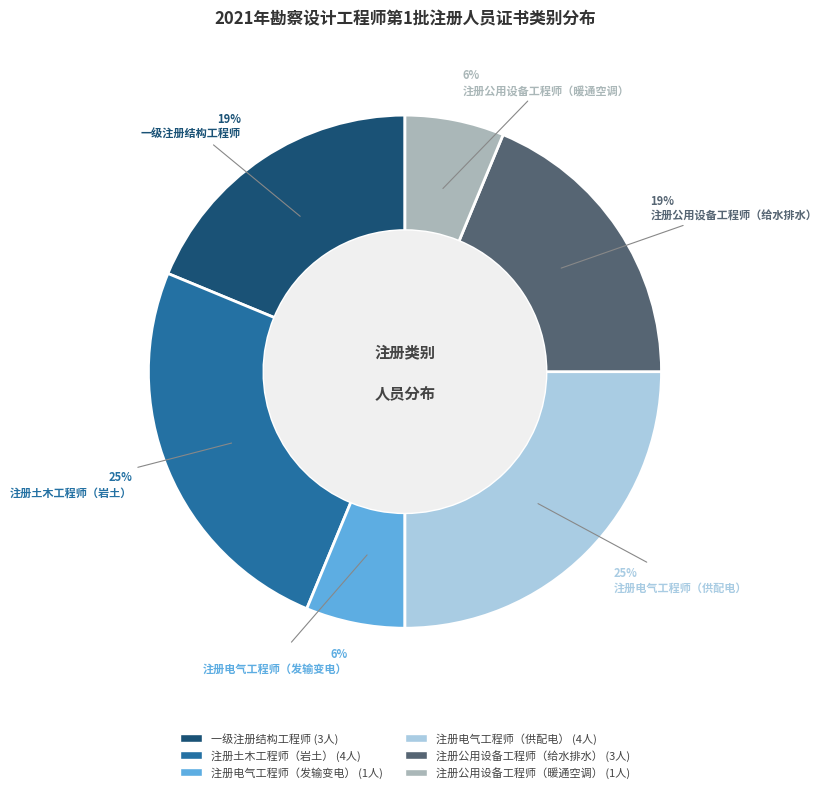

True or false: 注册电气工程师（供配电） accounts for 25% of the total.

True